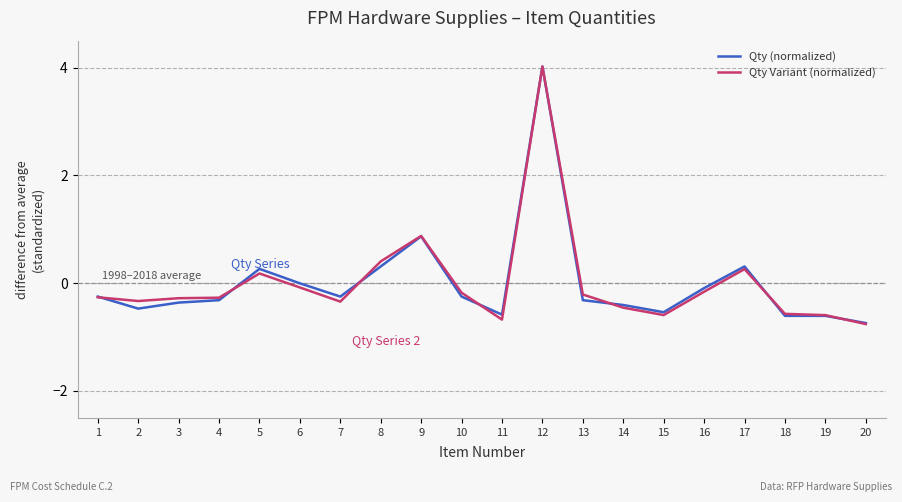

What is the smallest value displayed?

-0.8